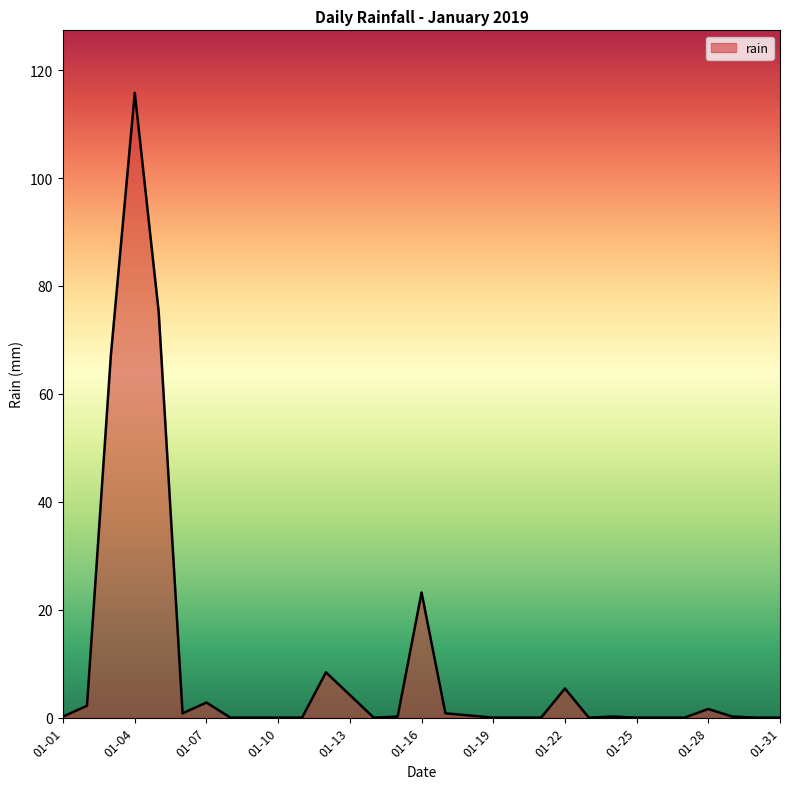

What is the difference between the maximum and minimum values?

115.8